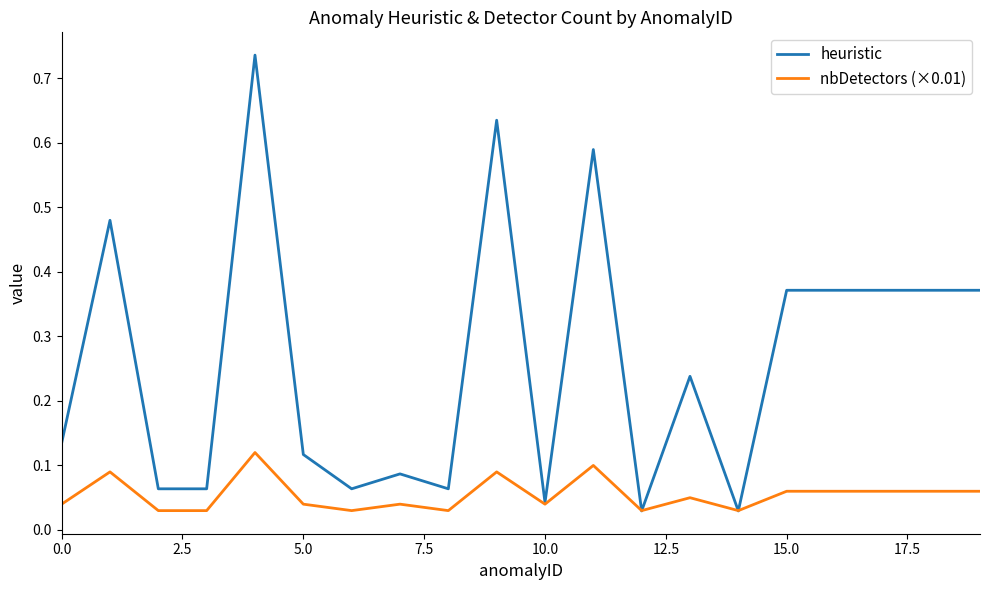

Which series has the largest range (max minus min)?

heuristic